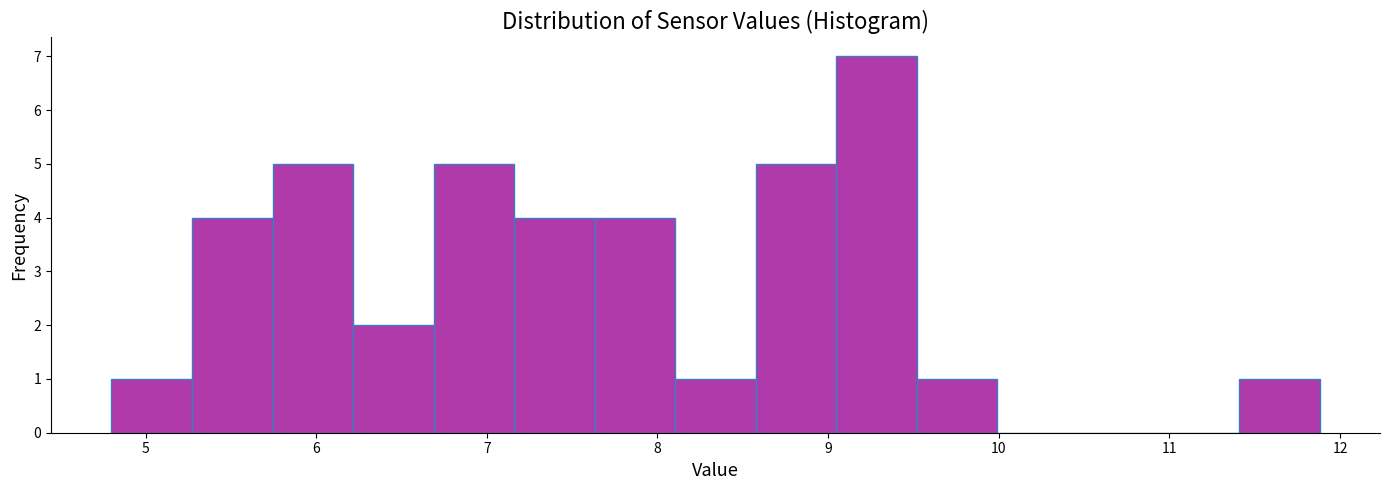

Reading left to right, transcribe this chart: for each bar, give the range it covers on the x-axis and its height. Neither the bar edges nor the heights are printed on the chart, so give them approximately, as read against the axes.

4.8 to 5.3: 1
5.3 to 5.7: 4
5.7 to 6.2: 5
6.2 to 6.7: 2
6.7 to 7.2: 5
7.2 to 7.6: 4
7.6 to 8.1: 4
8.1 to 8.6: 1
8.6 to 9.0: 5
9.0 to 9.5: 7
9.5 to 10.0: 1
10.0 to 10.5: 0
10.5 to 10.9: 0
10.9 to 11.4: 0
11.4 to 11.9: 1